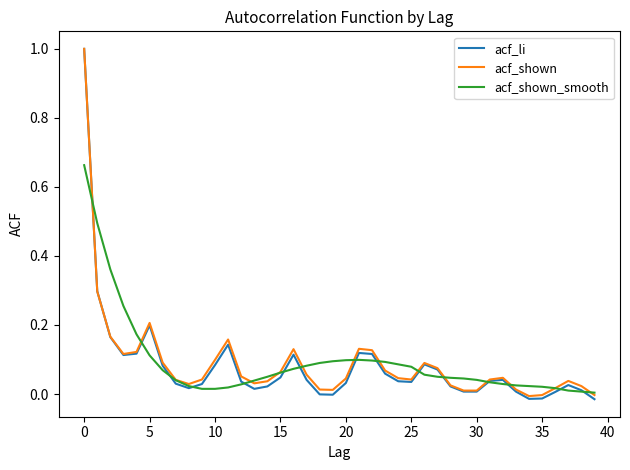

Which series has the widest spread of values?

acf_li